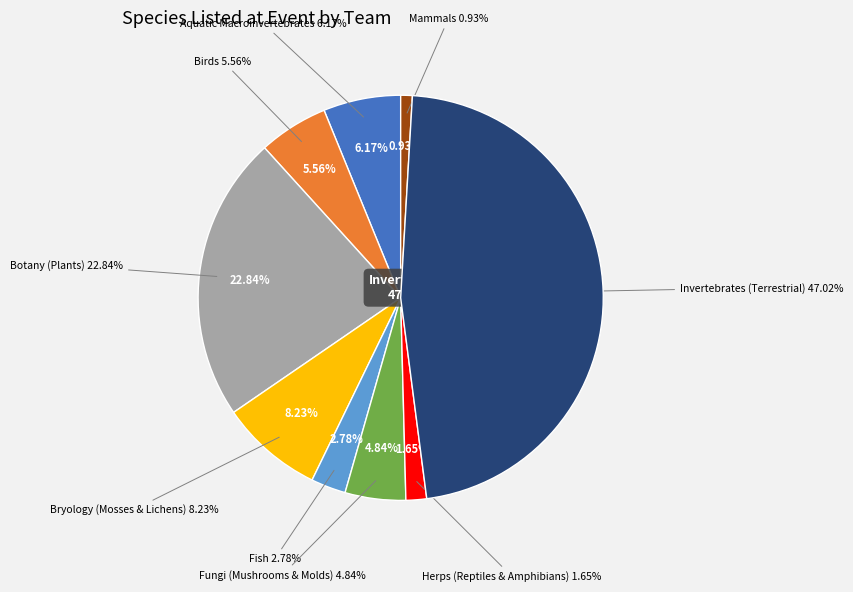

To the nearest percent, what is the average slice percentage?

11%